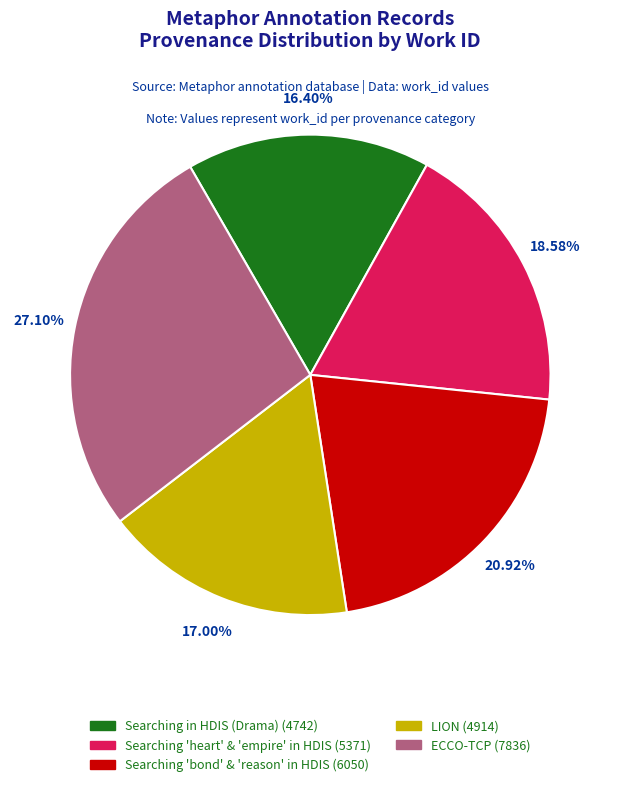

Is the sum of ECCO-TCP (7836) and Searching in HDIS (Drama) (4742) greater than half?

No